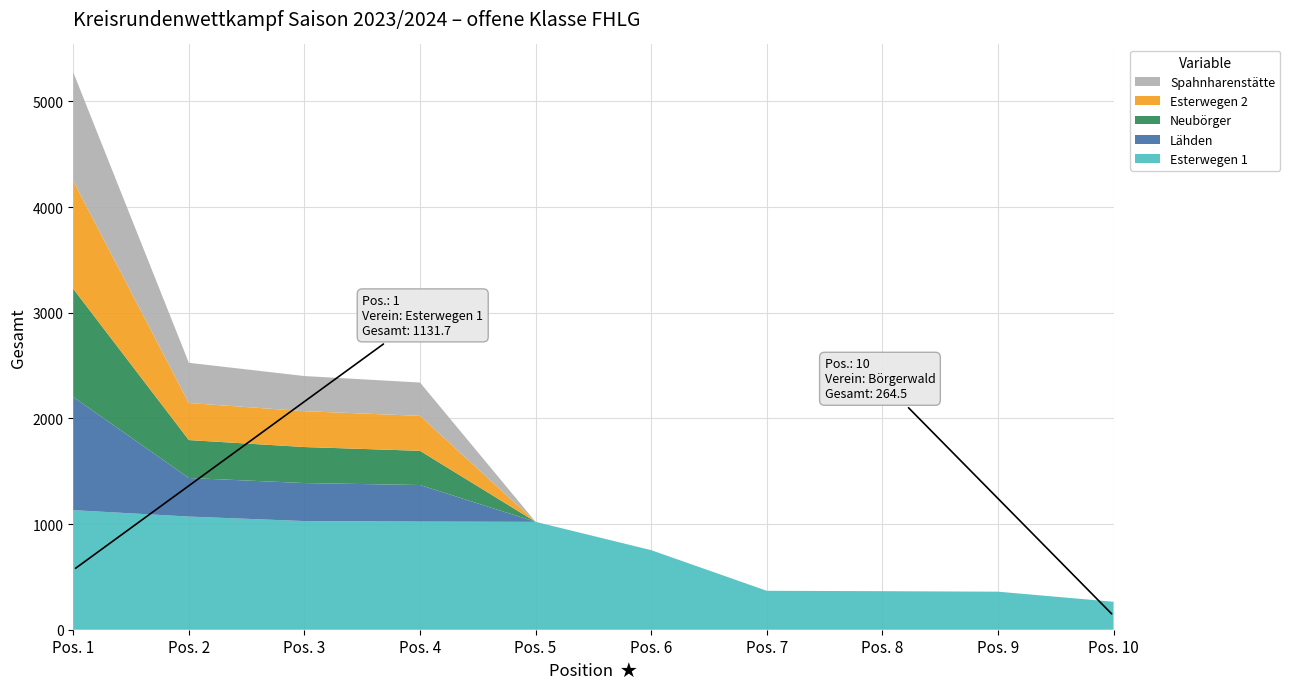

Reading left to right, what are all the values shown in this chart?

Esterwegen 1: 1131.7	1071.0	1028.3	1023.5	1021.1	753.0	368.4	364.8	360.2	264.5
Lähden: 1071.0	365.2	359.8	346.0	0.0	0.0	0.0	0.0	0.0	0.0
Neubörger: 1023.5	358.8	340.9	323.8	0.0	0.0	0.0	0.0	0.0	0.0
Esterwegen 2: 1021.1	350.7	339.5	330.9	0.0	0.0	0.0	0.0	0.0	0.0
Spahnharenstätte: 1028.3	380.6	332.4	315.3	0.0	0.0	0.0	0.0	0.0	0.0